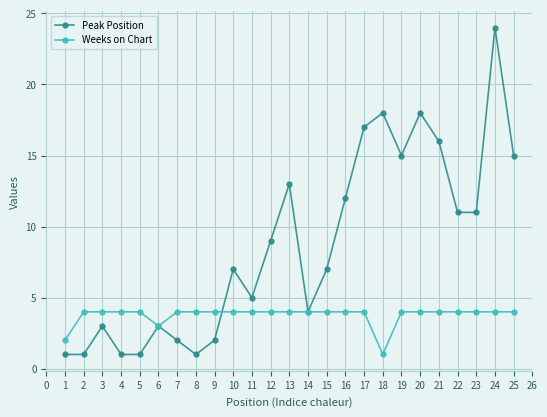

Count the number of categories in the chart.

25